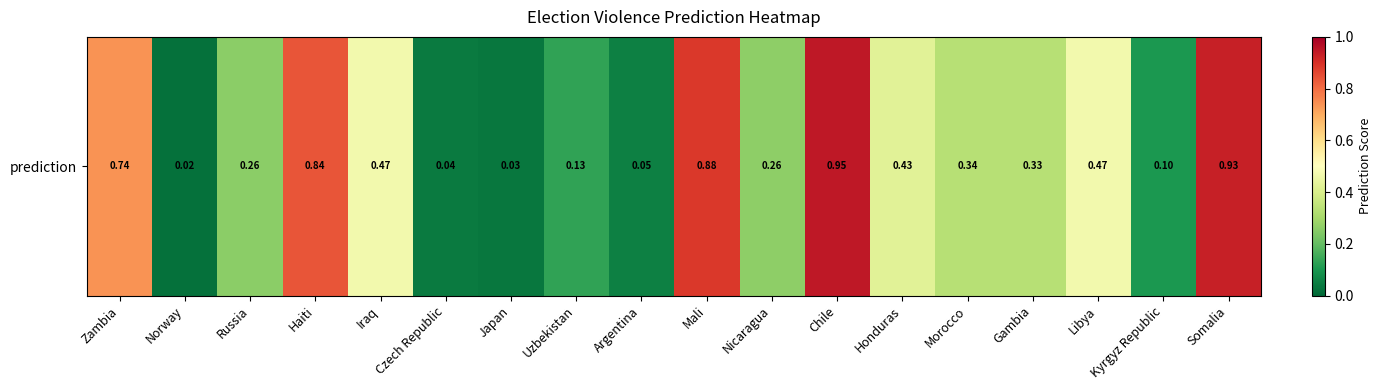

List the labels in order of value, smallest first.

Norway, Japan, Czech Republic, Argentina, Kyrgyz Republic, Uzbekistan, Russia, Nicaragua, Gambia, Morocco, Honduras, Libya, Iraq, Zambia, Haiti, Mali, Somalia, Chile